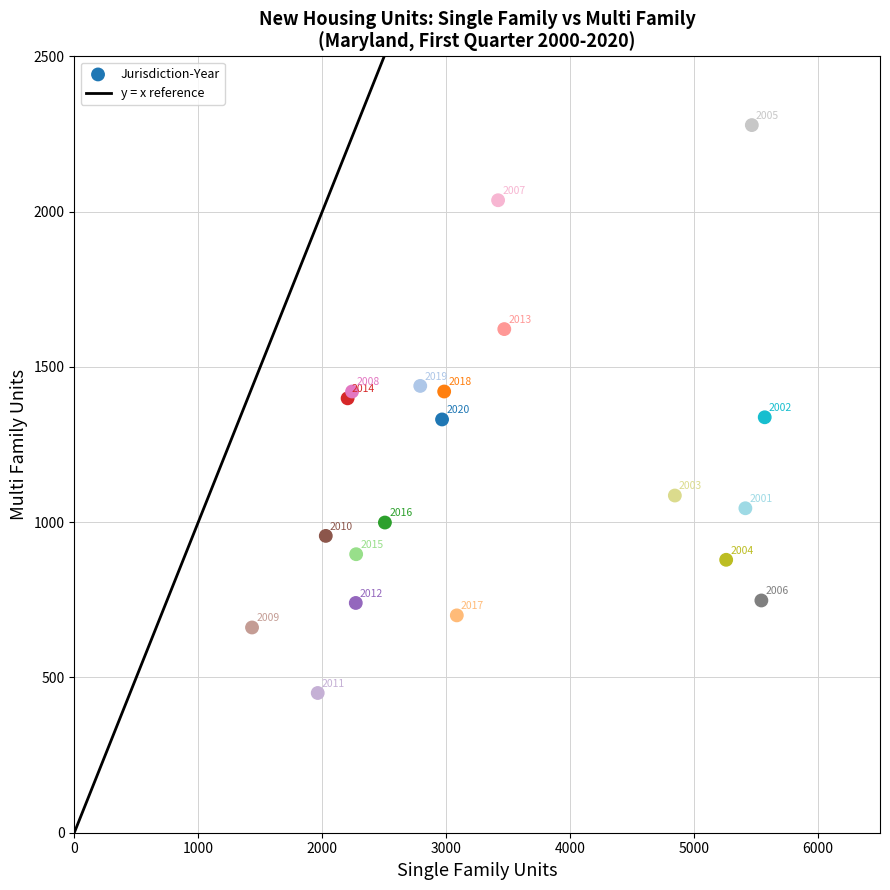

What Y value in the scatter plot is closest to 1364?

1338